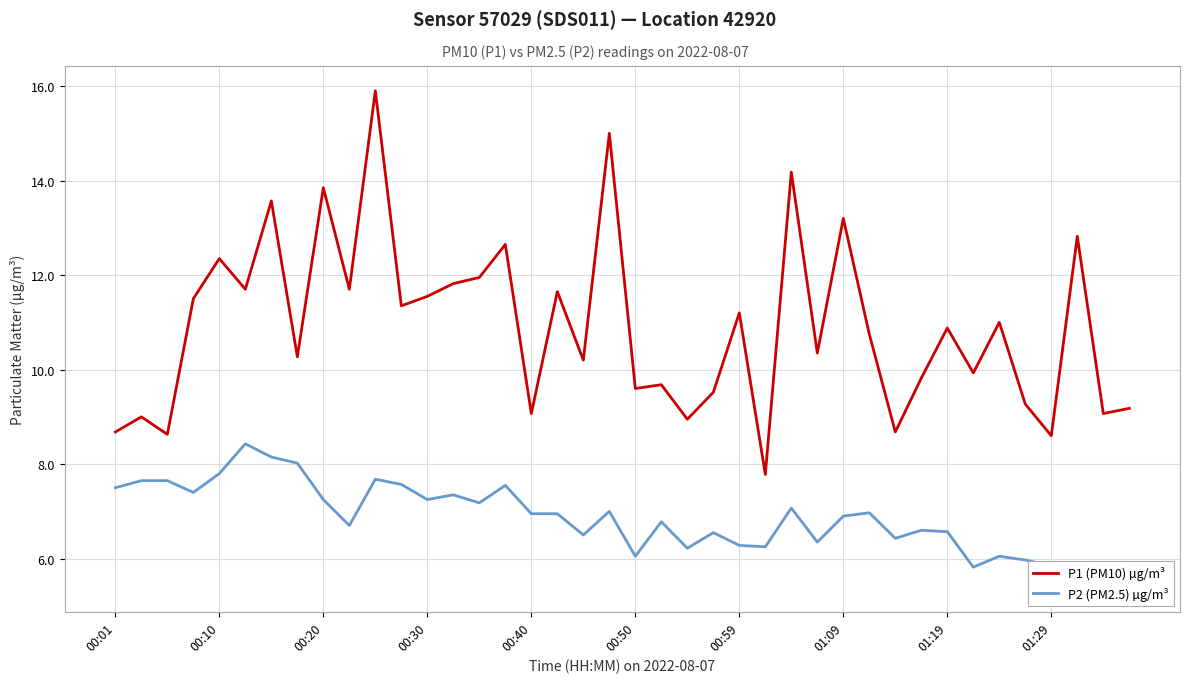

What is the minimum value for P1 (PM10) µg/m³?

7.8